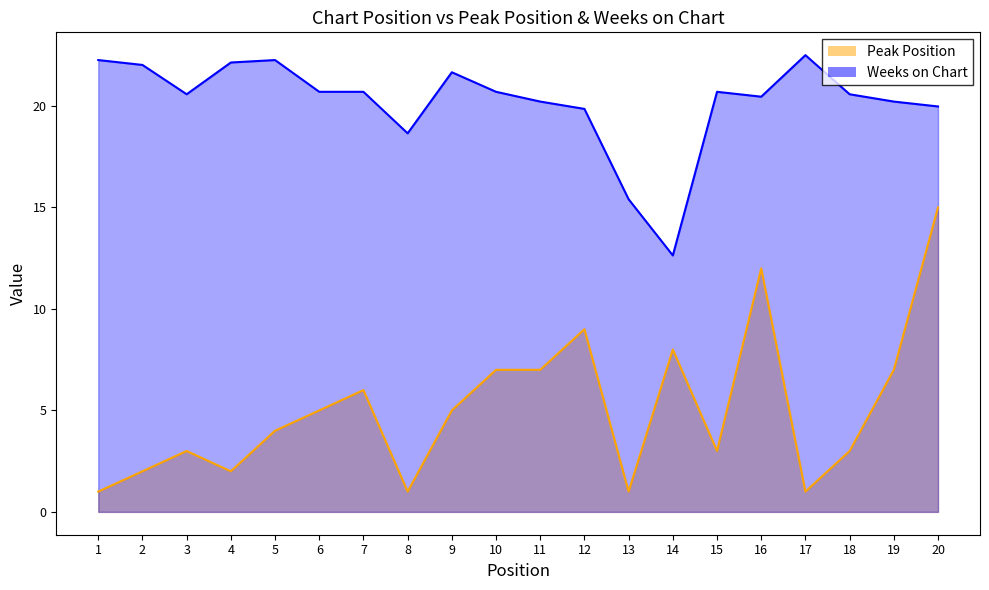

What is the approximate value of Weeks on Chart at 10?

20.7